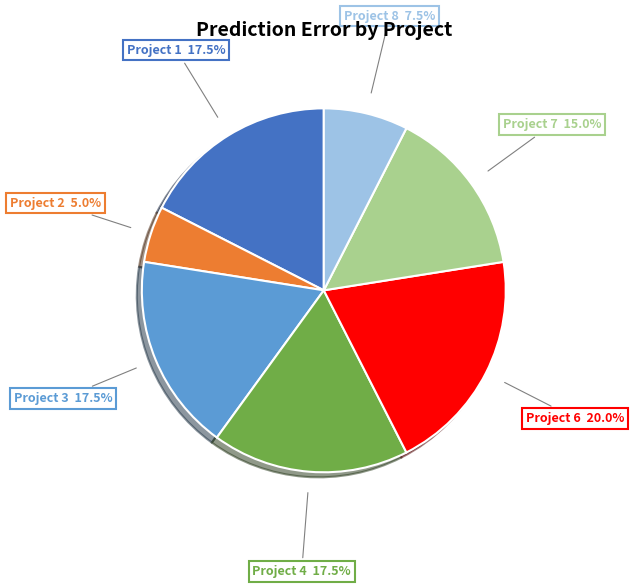

Count the number of slices in the pie.

7